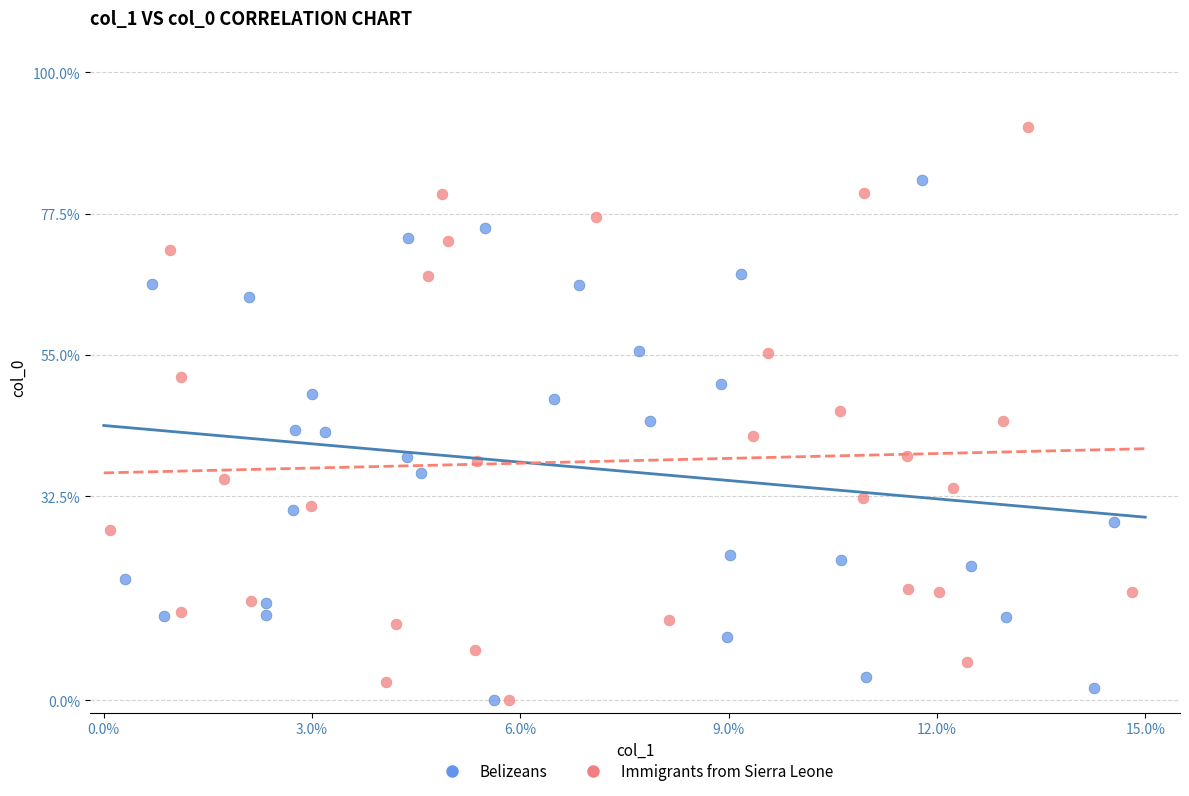

Which series contains the highest Y value?

Immigrants from Sierra Leone